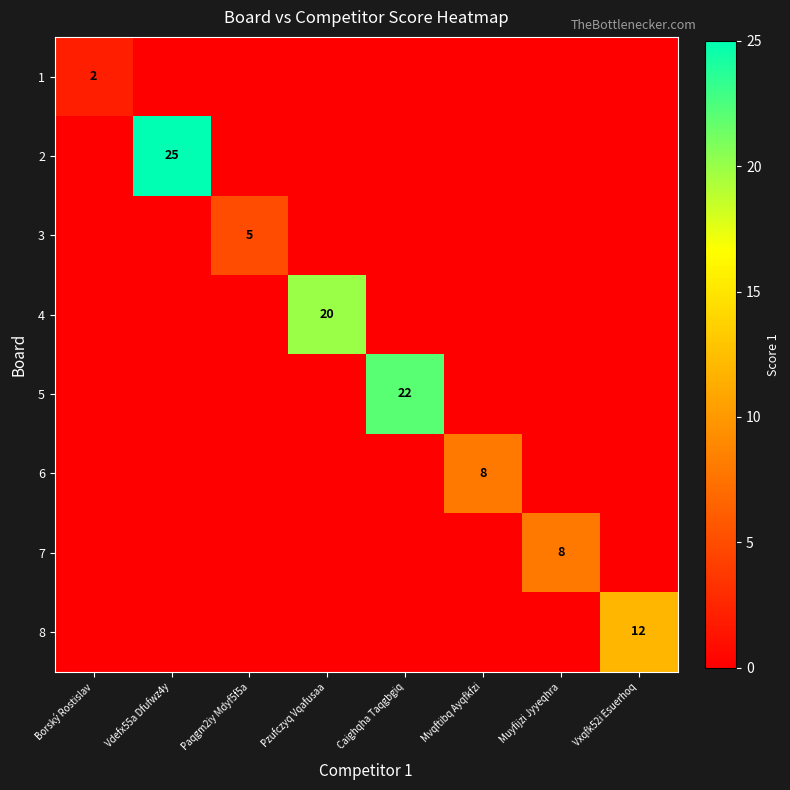

Is it true that 3 equals 5 at Paqgm2iy Mdyf5f5a?

True